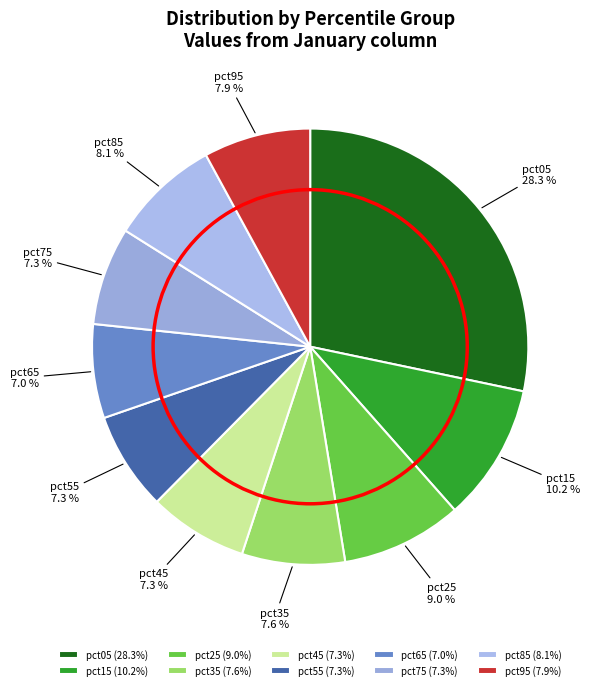

The pct25 slice represents 9% of the pie. True or false?

True